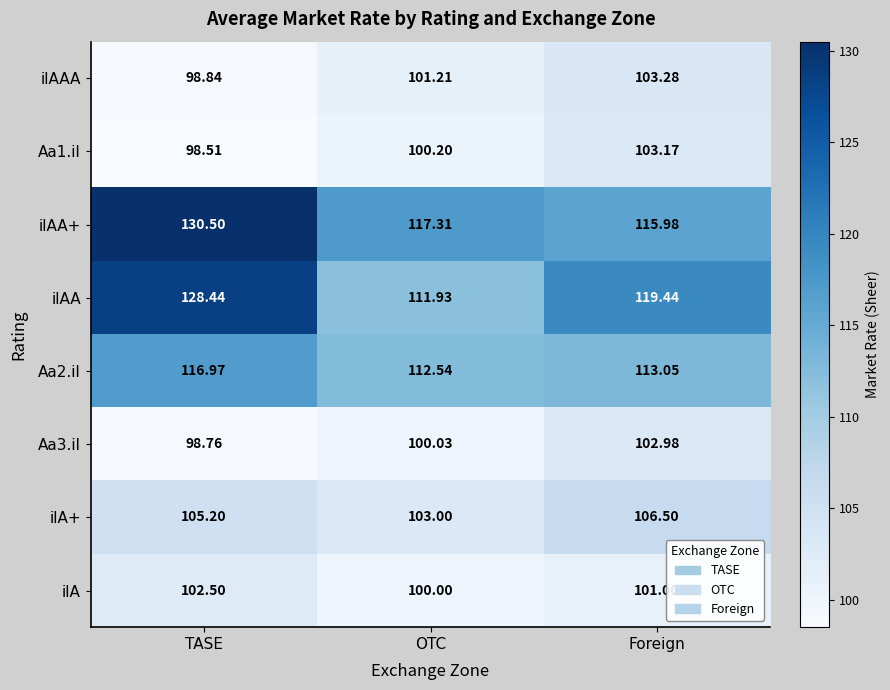

What is the total value across all series at OTC?

846.2